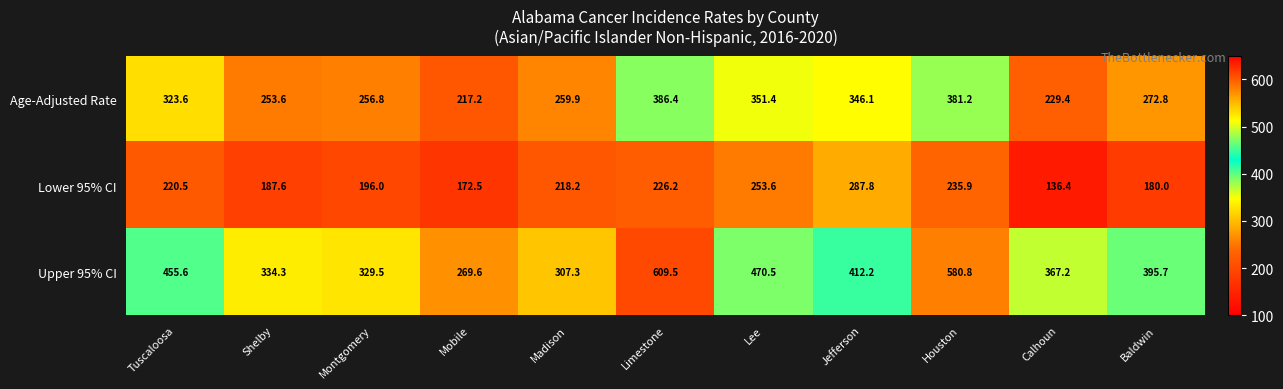

Count the number of data series in this chart.

3